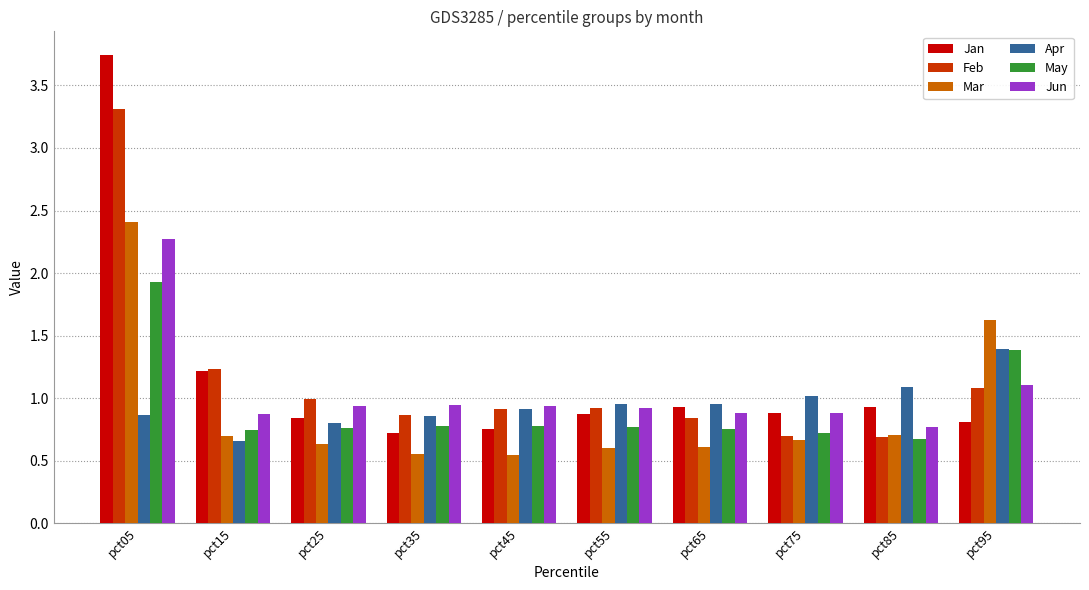

What is the maximum value for Jun?

2.3